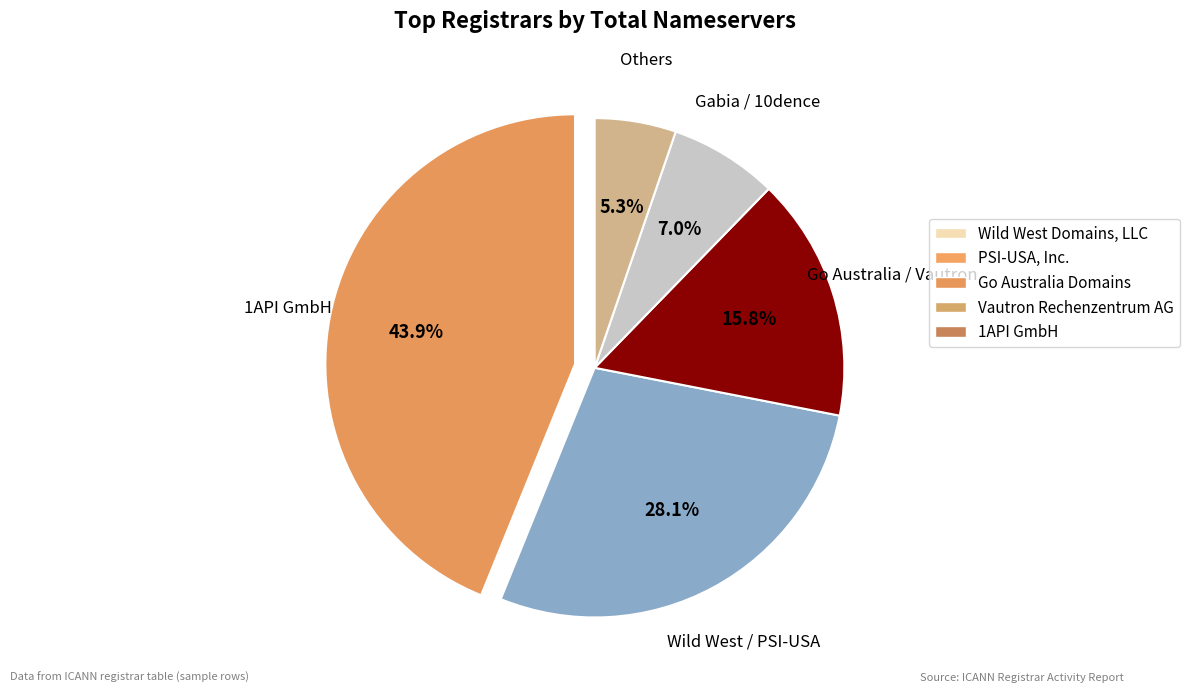

Is there any slice that represents more than half of the pie?

No